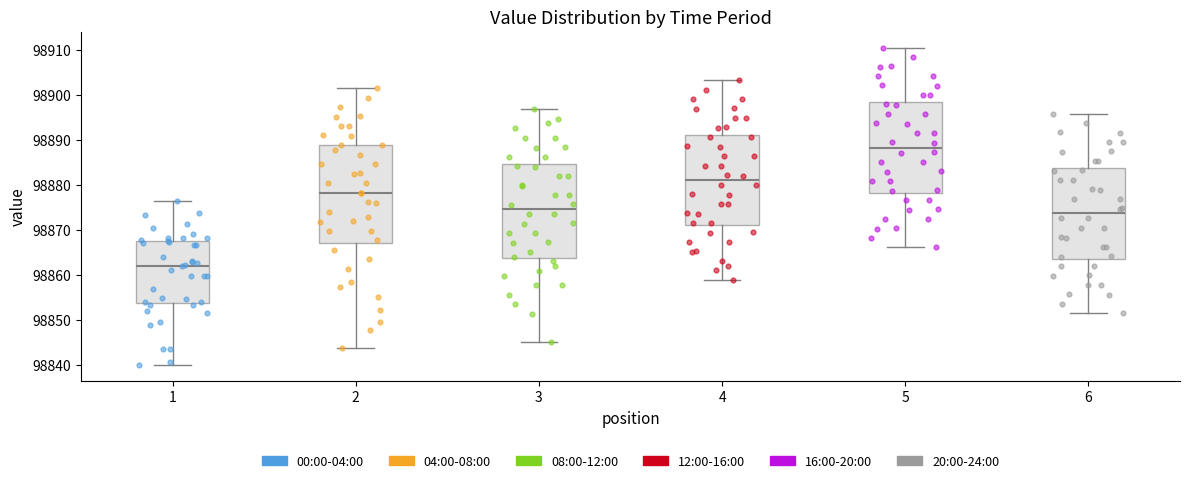

Which box's median line is the highest?

5